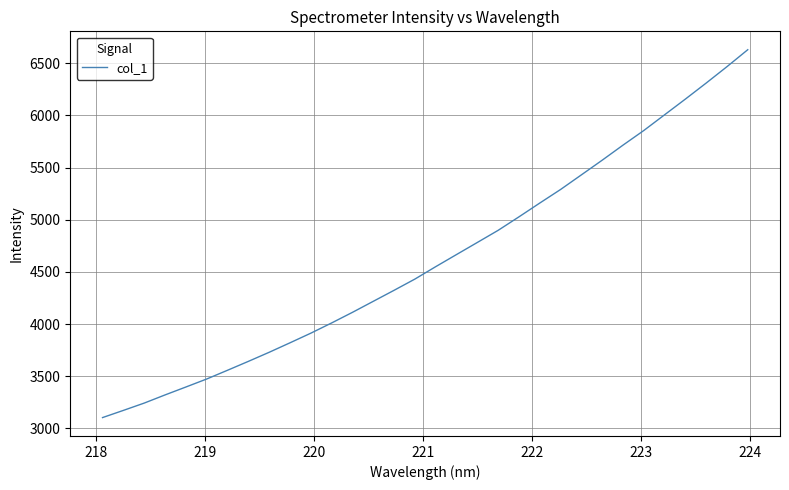

Is this an area chart (filled region under the line)?

No